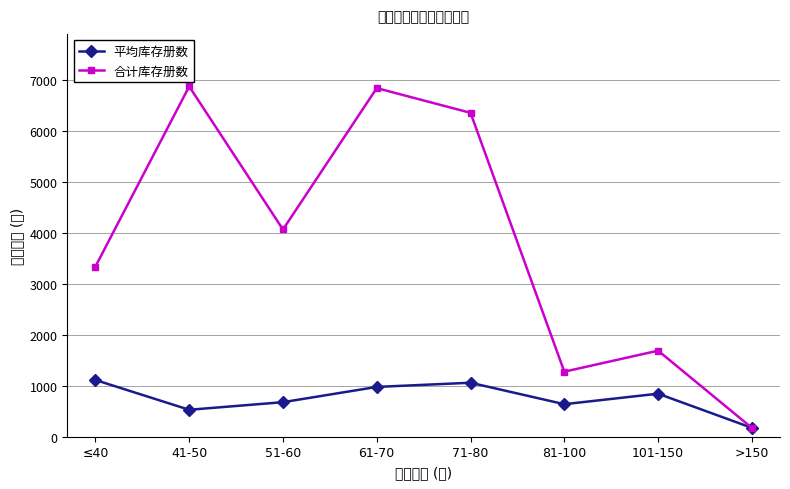

True or false: 平均库存册数 has more than 1 interior local peaks.

True